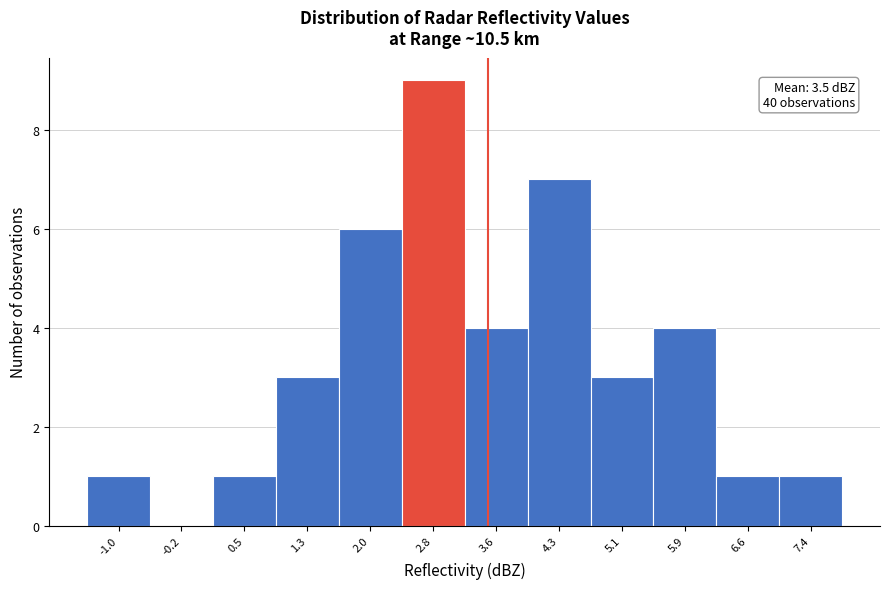

Which range on the x-axis has the tallest bar?

2.4 to 3.2